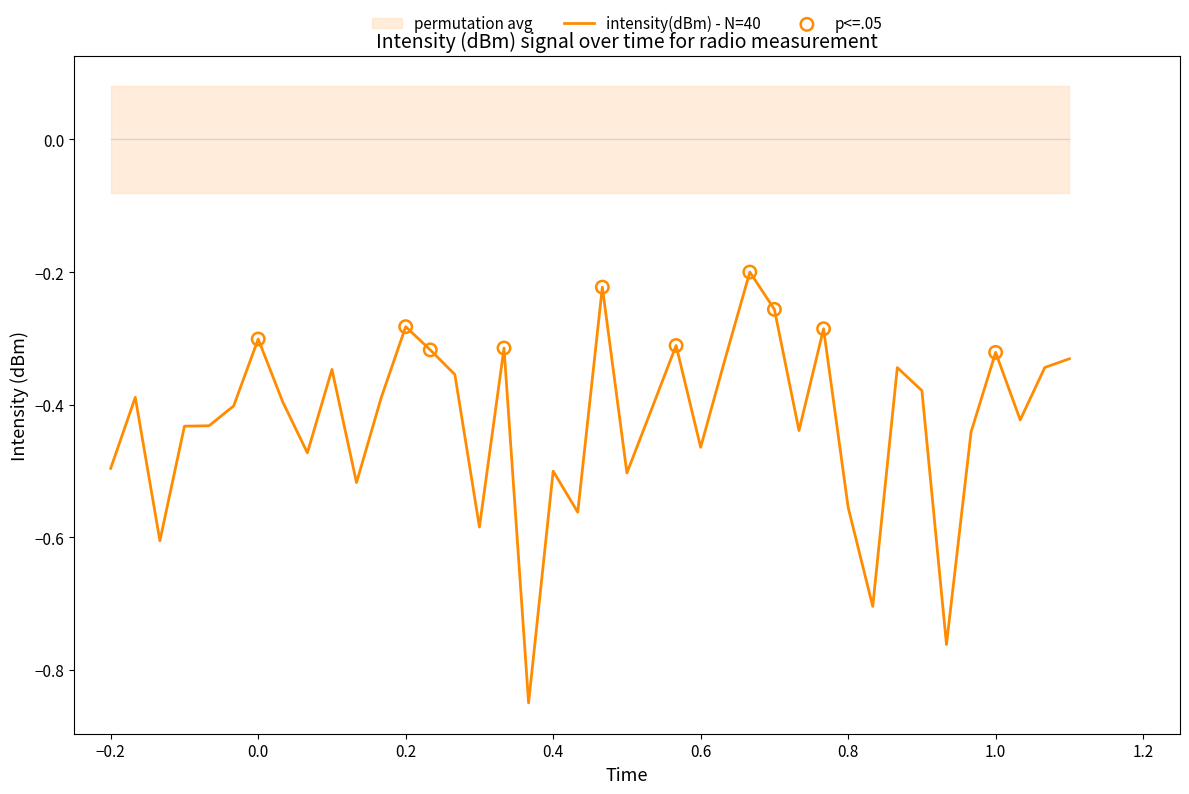

True or false: intensity(dBm) - N=40 has a value of -0.3 at 0.6.

False